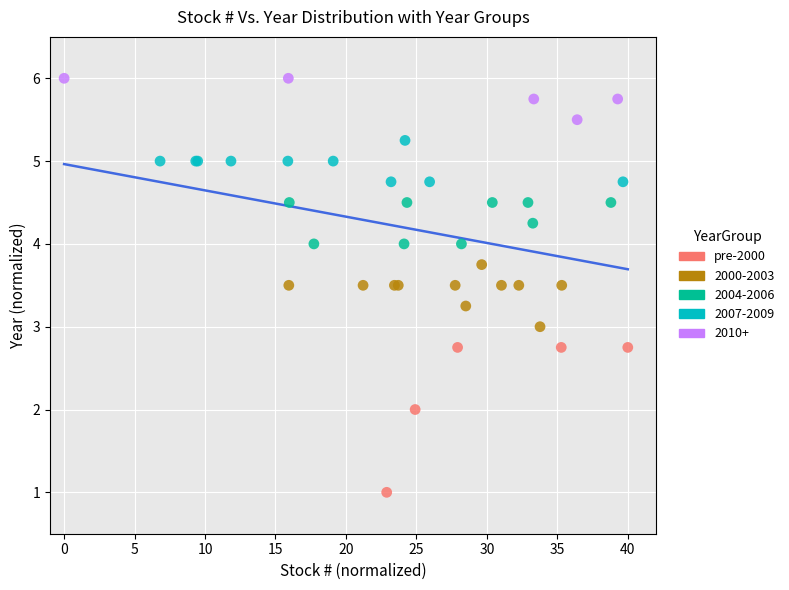

Which series reaches the maximum Y coordinate?

2010+